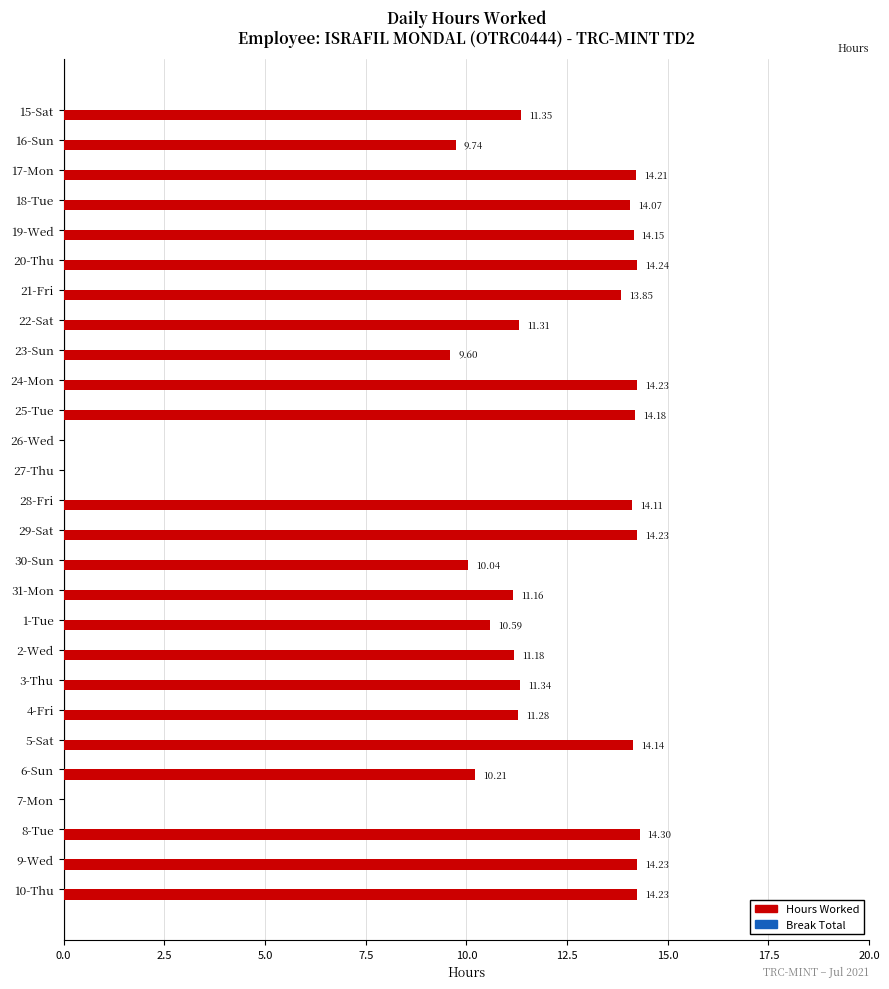

Between 6-Sun and 25-Tue, which is larger?

25-Tue